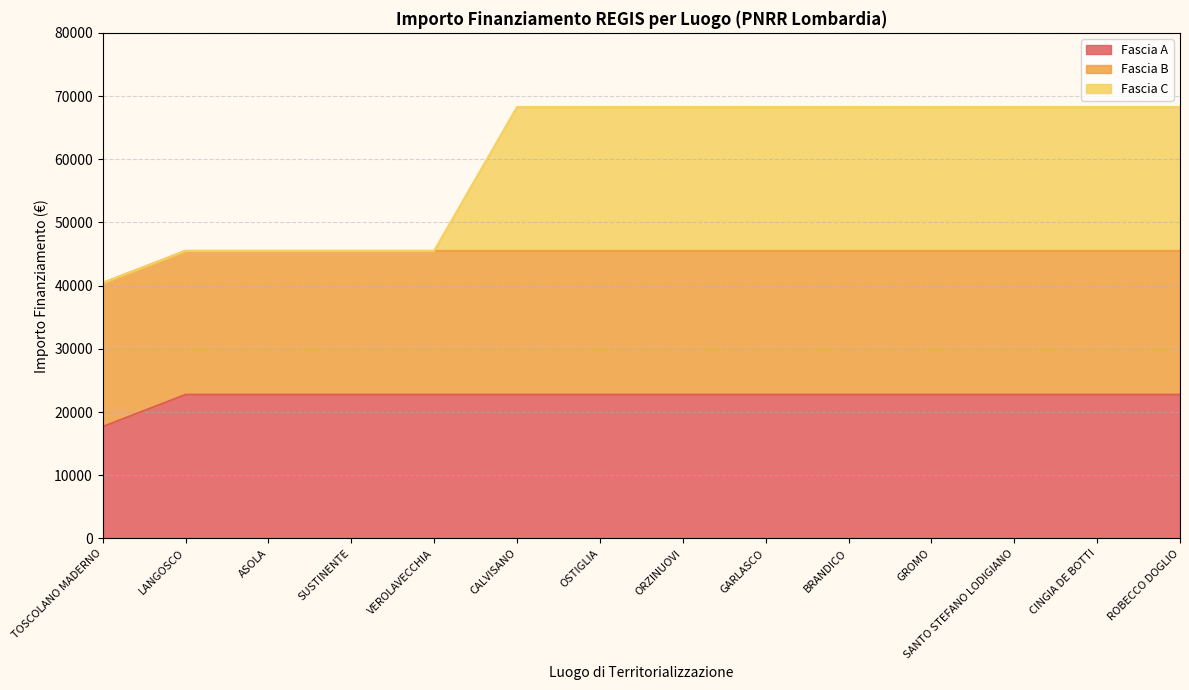

Count the Fascia C values in the range 45500 to 68250.

13